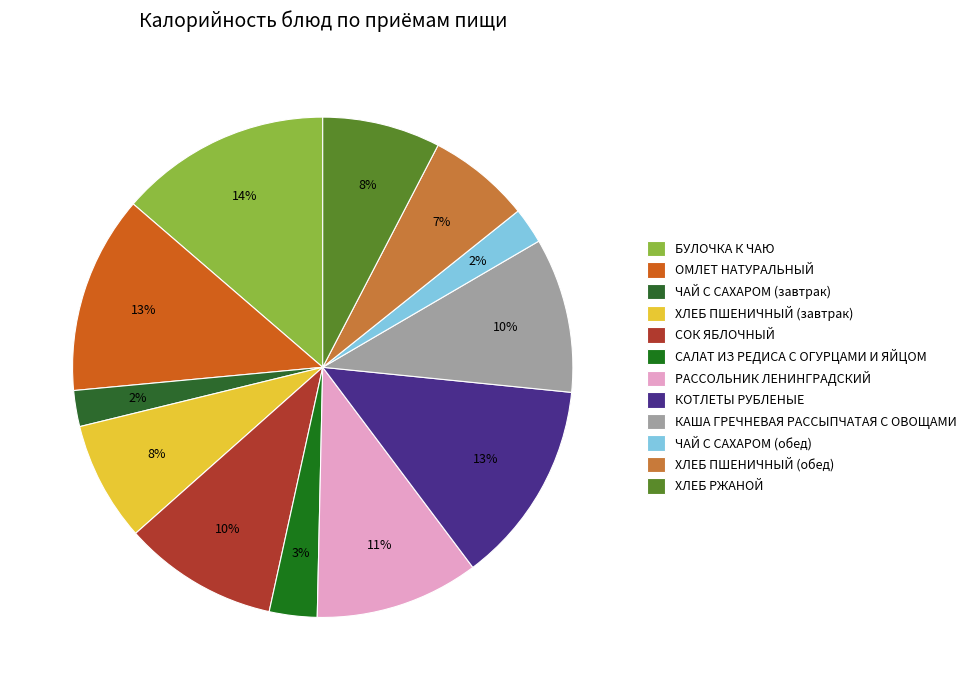

Count the number of slices in the pie.

12